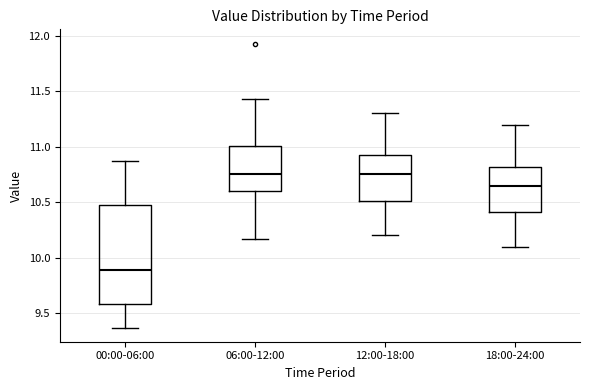

Reading left to right, read every box against the y-axis: the position of its median line, the range the box covers, and the ends of its whiskers. The values are not printed on the chart, so give them approximately, as read against the axis.

00:00-06:00: median 9.90, box 9.60 to 10.50, whiskers 9.35 to 10.85
06:00-12:00: median 10.75, box 10.60 to 11.00, whiskers 10.15 to 11.45
12:00-18:00: median 10.75, box 10.50 to 10.95, whiskers 10.20 to 11.30
18:00-24:00: median 10.65, box 10.40 to 10.80, whiskers 10.10 to 11.20